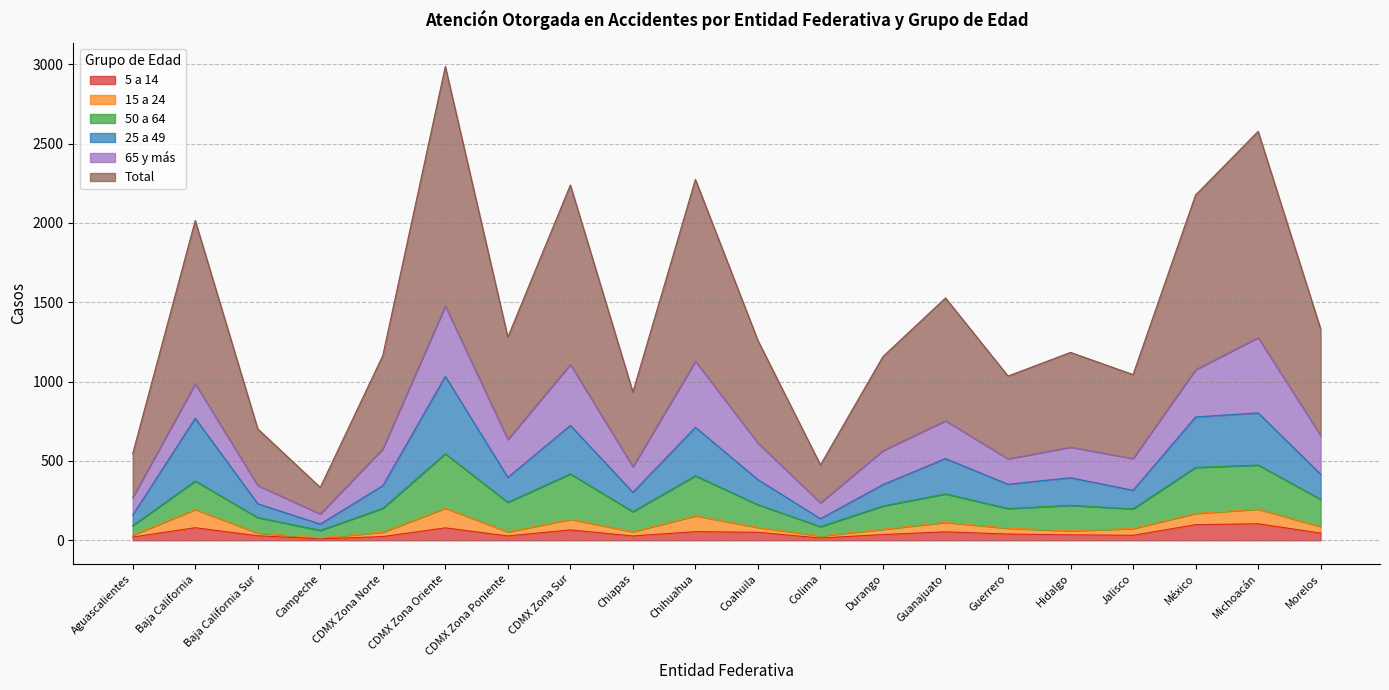

What are all the series names shown in the legend?

5 a 14, 15 a 24, 50 a 64, 25 a 49, 65 y más, Total